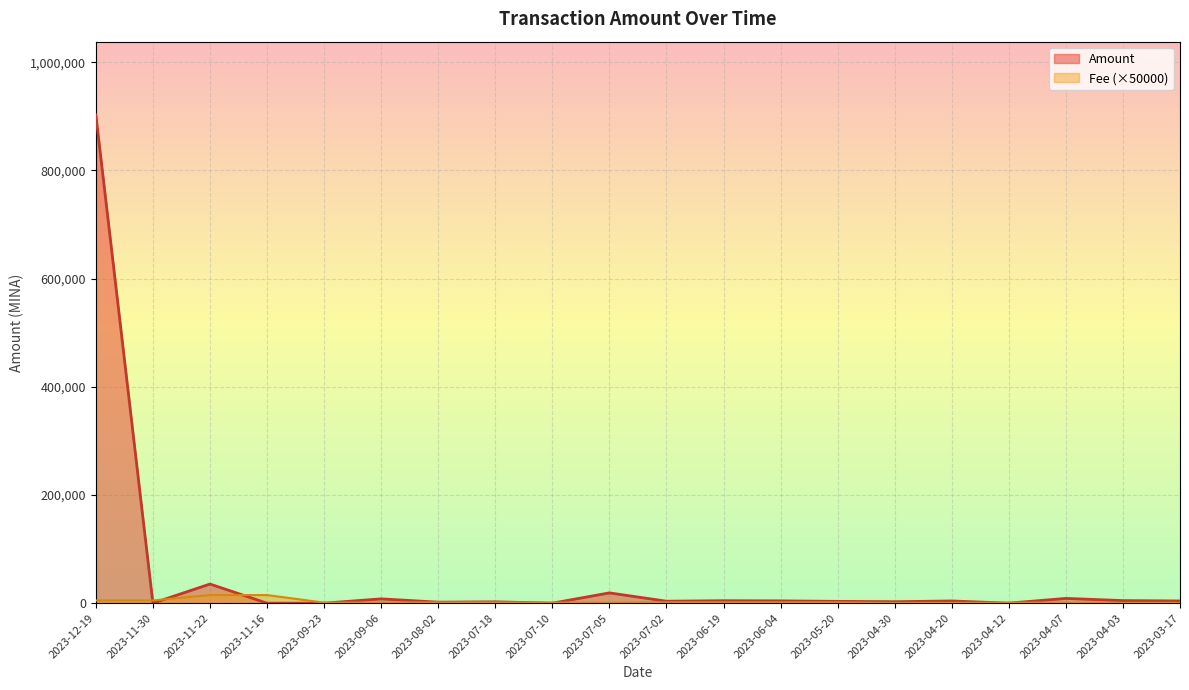

How many intersections are there between Amount and Fee?

8